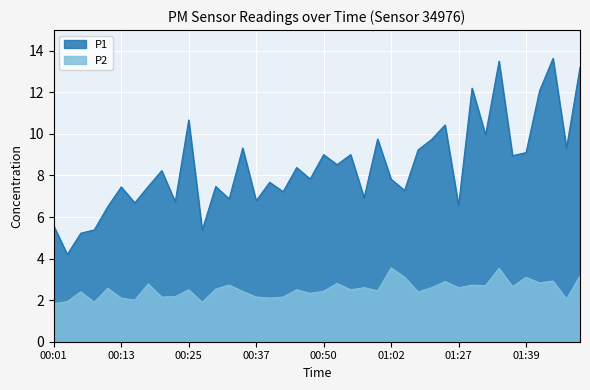

Rank the series at 00:54 from lowest to highest value.

P2, P1